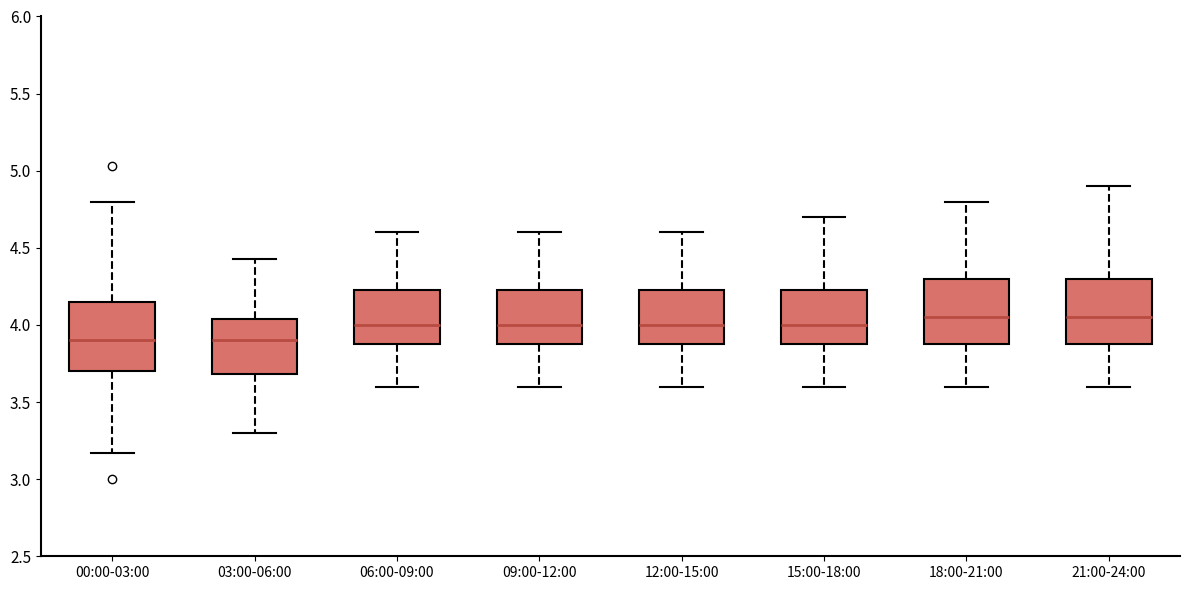

Reading left to right, read every box against the y-axis: the position of its median line, the range the box covers, and the ends of its whiskers. The values are not printed on the chart, so give them approximately, as read against the axis.

00:00-03:00: median 3.90, box 3.70 to 4.15, whiskers 3.15 to 4.80
03:00-06:00: median 3.90, box 3.70 to 4.05, whiskers 3.30 to 4.45
06:00-09:00: median 4.00, box 3.90 to 4.25, whiskers 3.60 to 4.60
09:00-12:00: median 4.00, box 3.90 to 4.25, whiskers 3.60 to 4.60
12:00-15:00: median 4.00, box 3.90 to 4.25, whiskers 3.60 to 4.60
15:00-18:00: median 4.00, box 3.90 to 4.25, whiskers 3.60 to 4.70
18:00-21:00: median 4.05, box 3.90 to 4.30, whiskers 3.60 to 4.80
21:00-24:00: median 4.05, box 3.90 to 4.30, whiskers 3.60 to 4.90